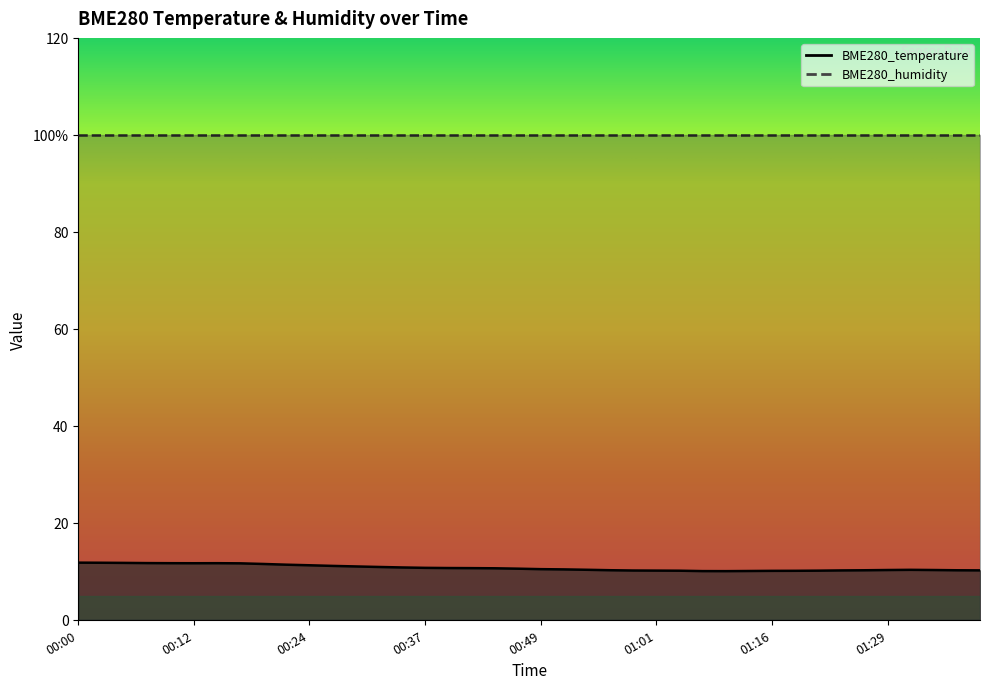

Does the chart display data point markers on the line(s)?

No